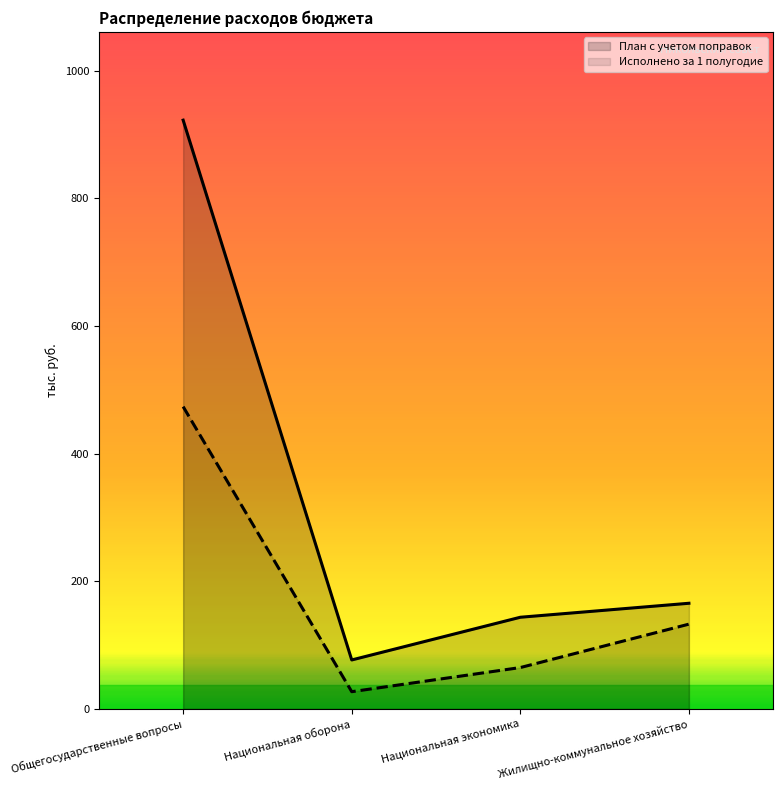

Rank the series by their maximum value, from highest to lowest.

План с учетом поправок, Исполнено за 1 полугодие